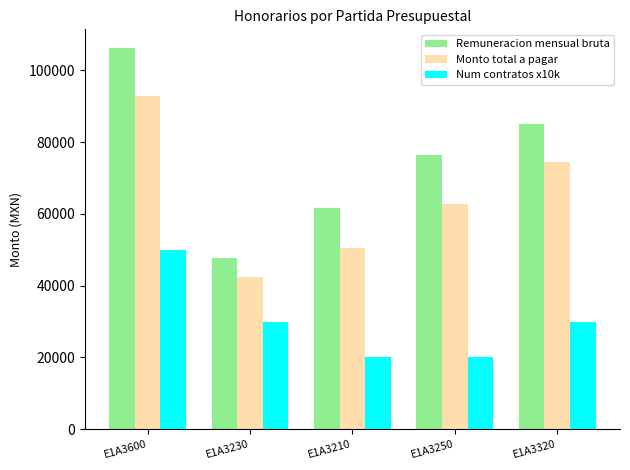

Count the number of categories in the chart.

5